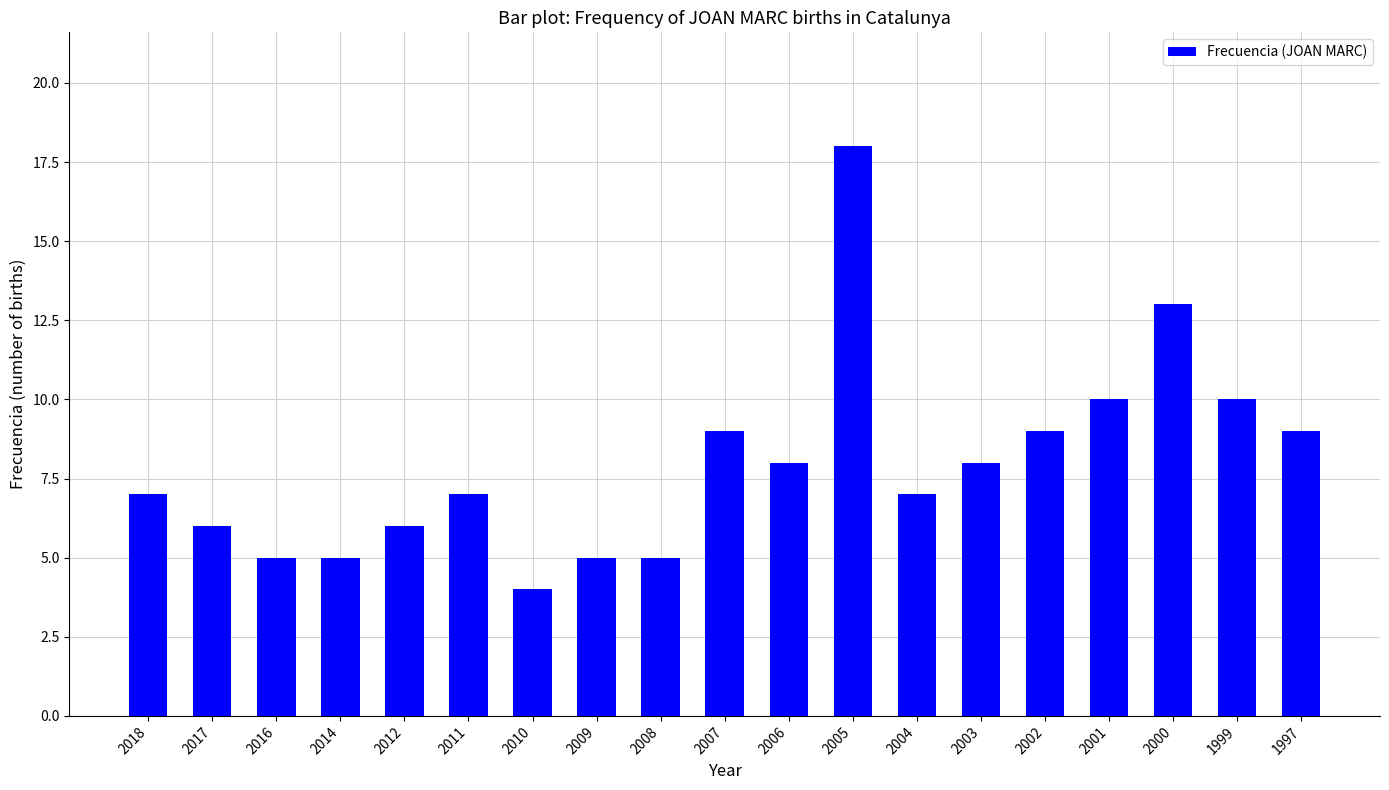

Read the value at 2014.

5